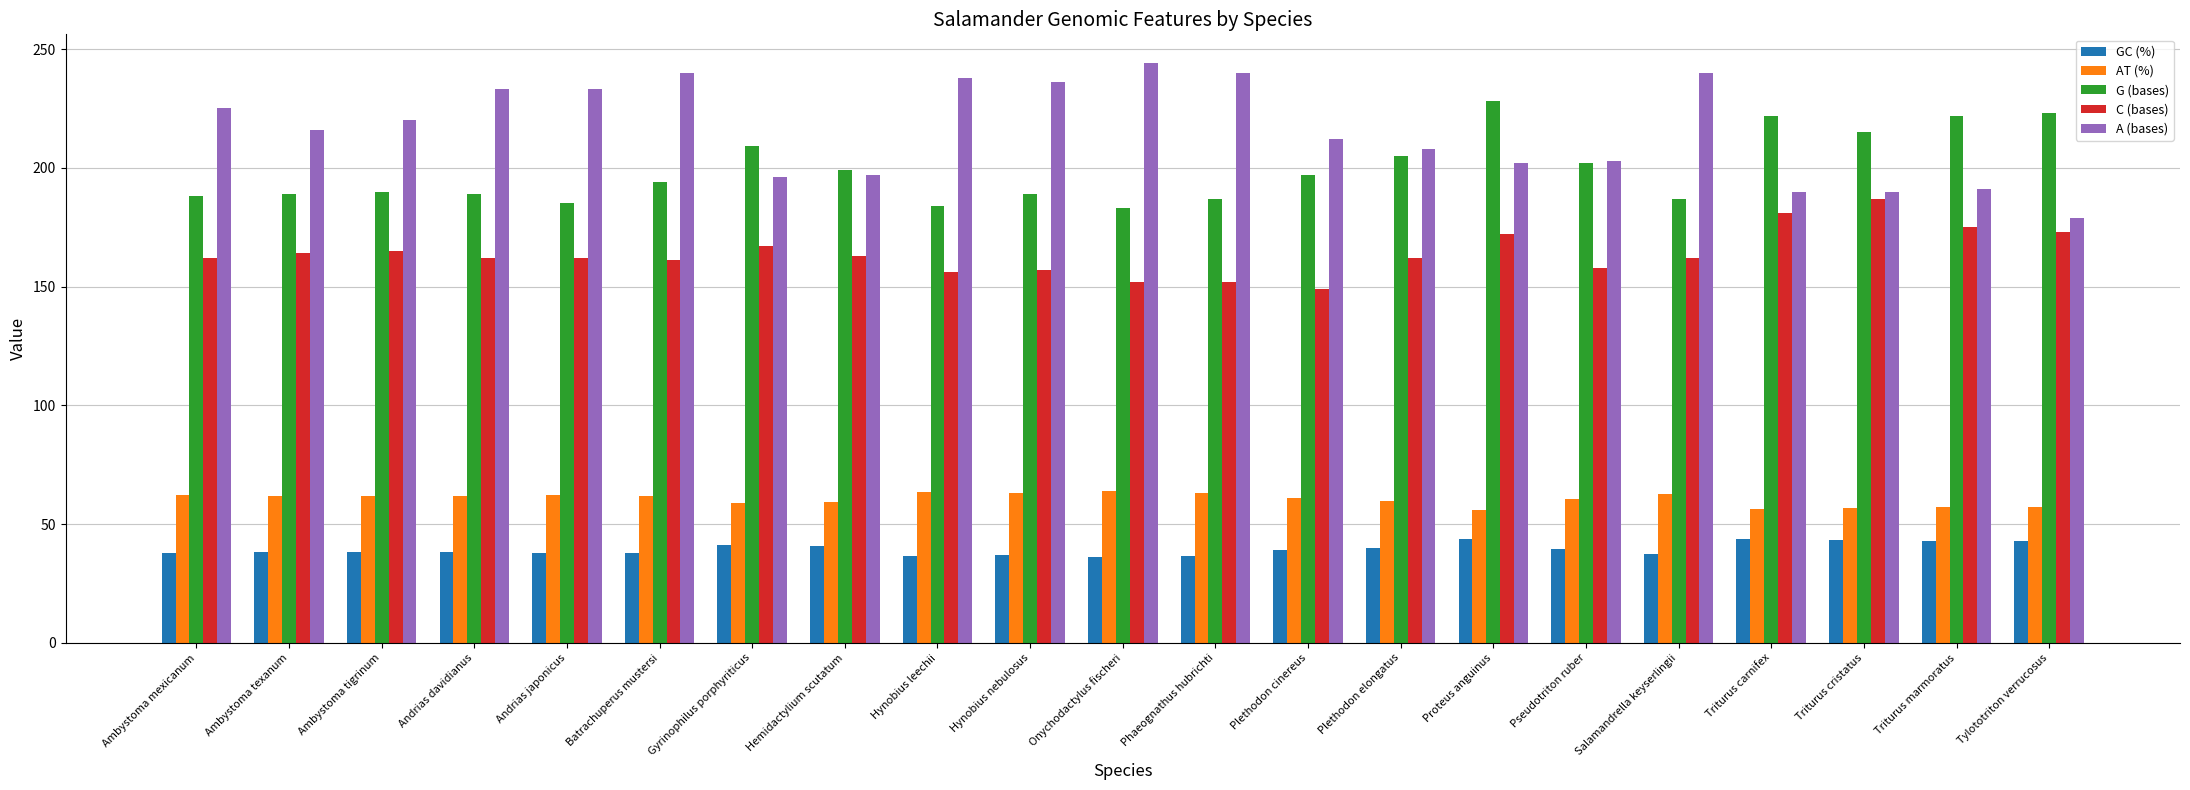

What is the difference between the highest and lowest values at Andrias davidianus?

194.7